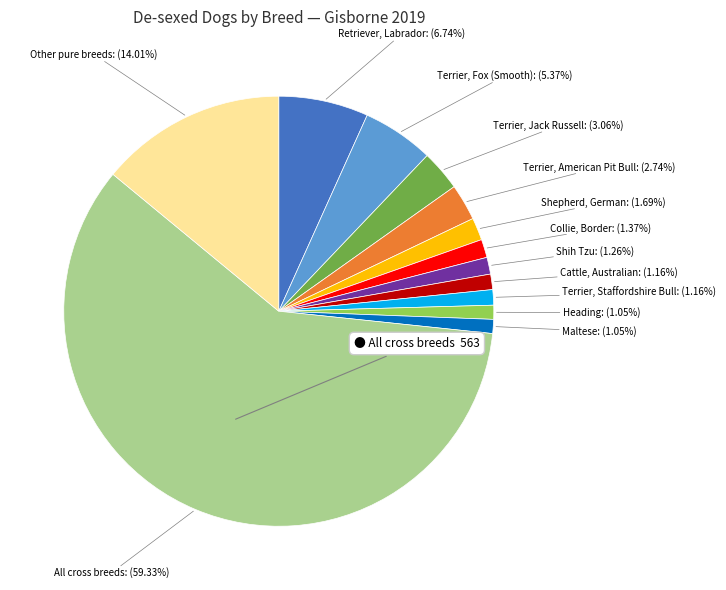

Combined, what portion of the pie is Terrier, Fox (Smooth) and Shih Tzu?

6.6%